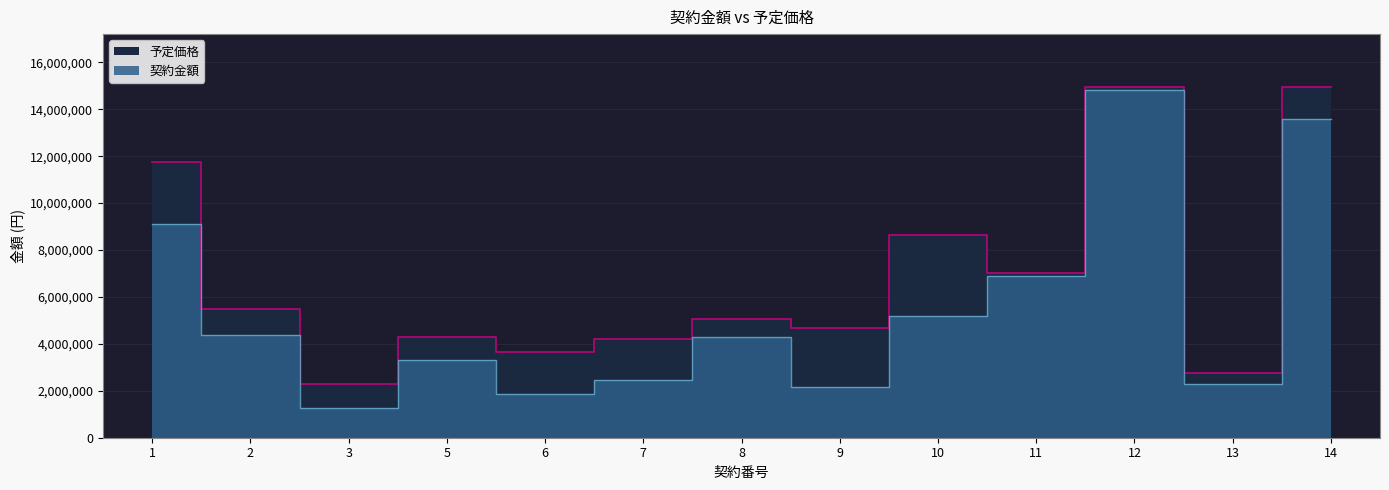

Is it true that 契約金額 equals 908496 at 2?

False